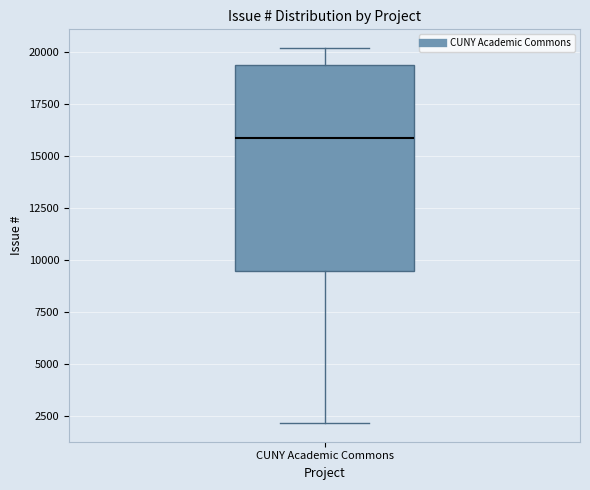

Read this box plot against the y-axis: the position of the median line, the range covered by the box, and the ends of both whiskers. The values are not printed on the chart, so give them approximately, as read against the axis.

median 16000, box 9500 to 19500, whiskers 2000 to 20000